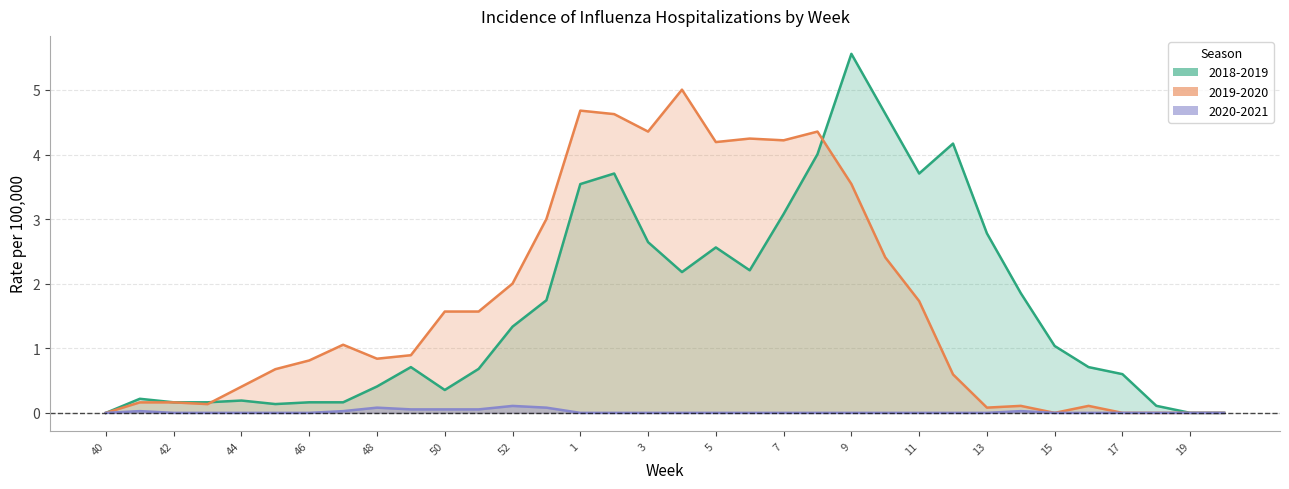

Which has a higher value, 50 or 5?

5